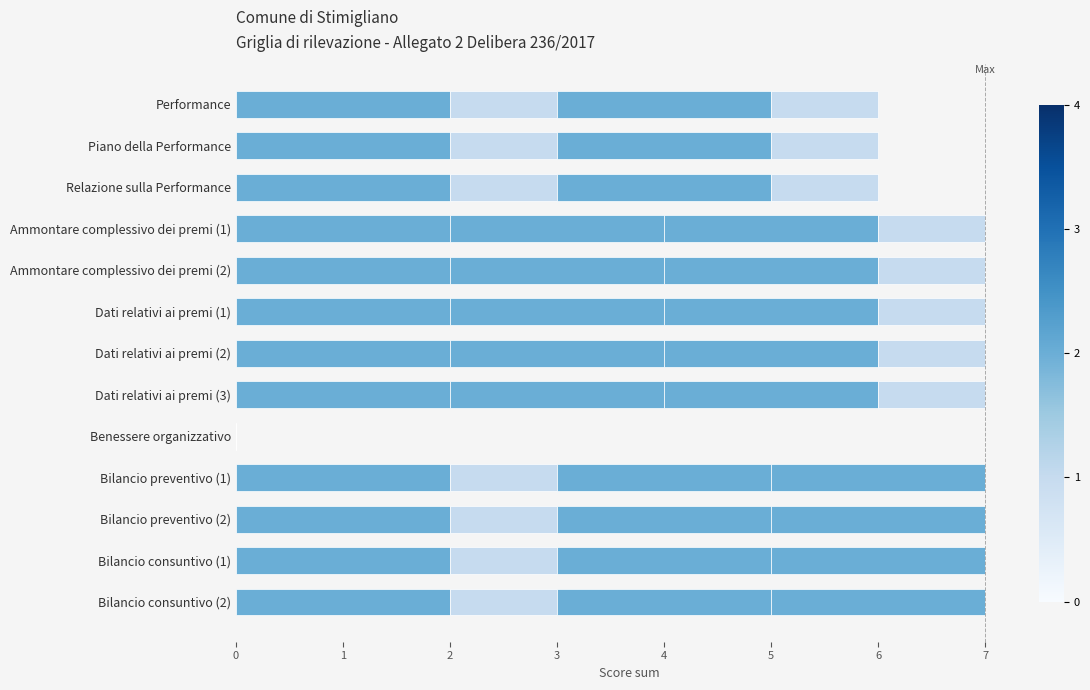

How many distinct data groups are displayed?

4